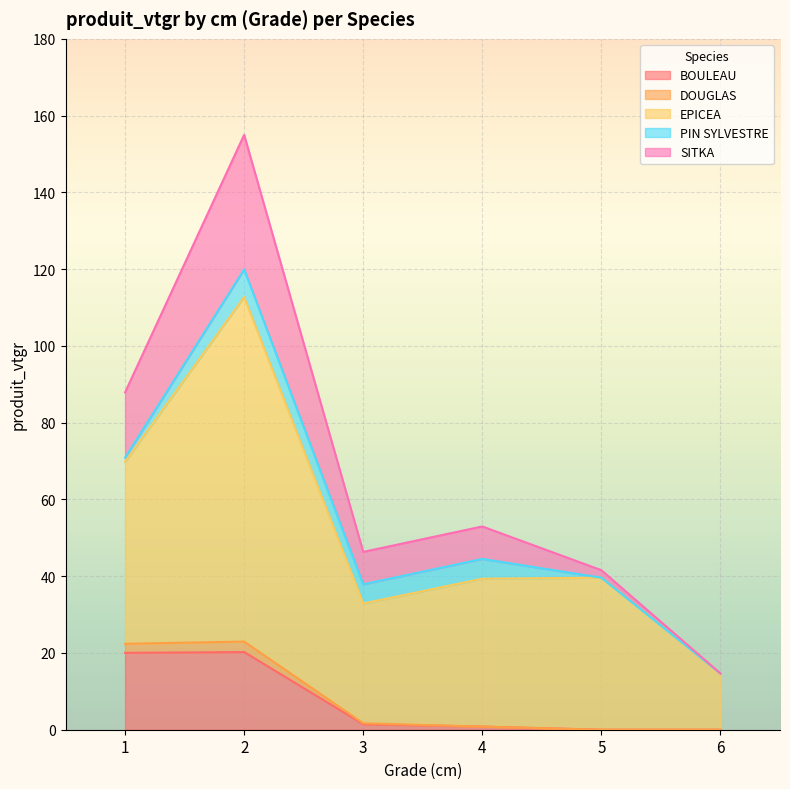

What is the total value across all series at 6?

14.7